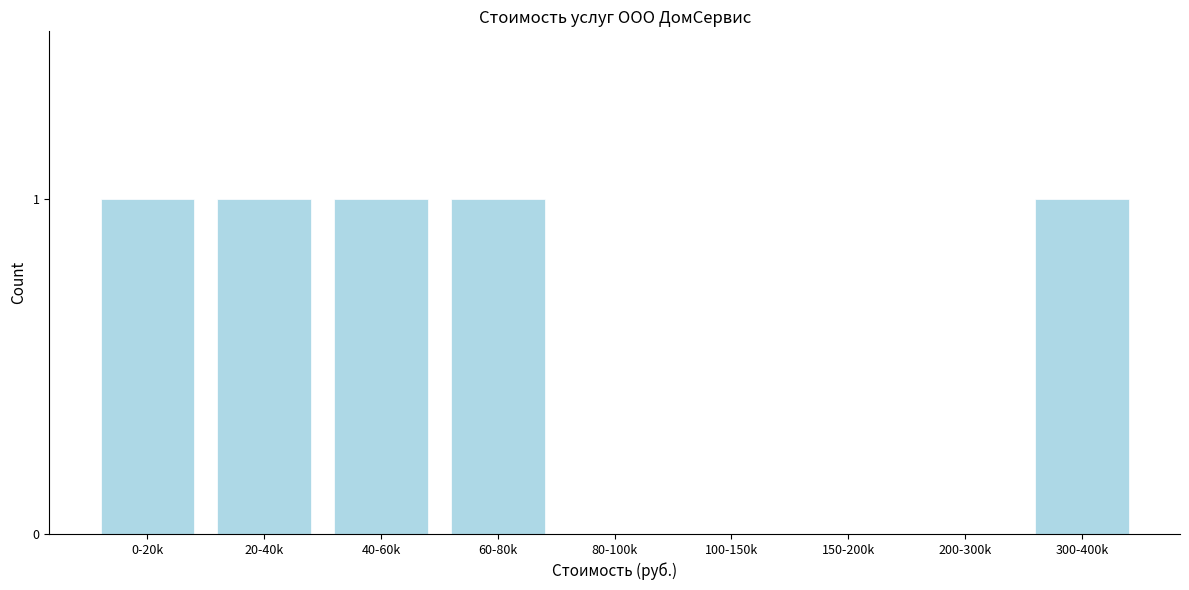

Reading right to left, transcribe all the data shown in this chart.

300-400k=1	200-300k=0	150-200k=0	100-150k=0	80-100k=0	60-80k=1	40-60k=1	20-40k=1	0-20k=1